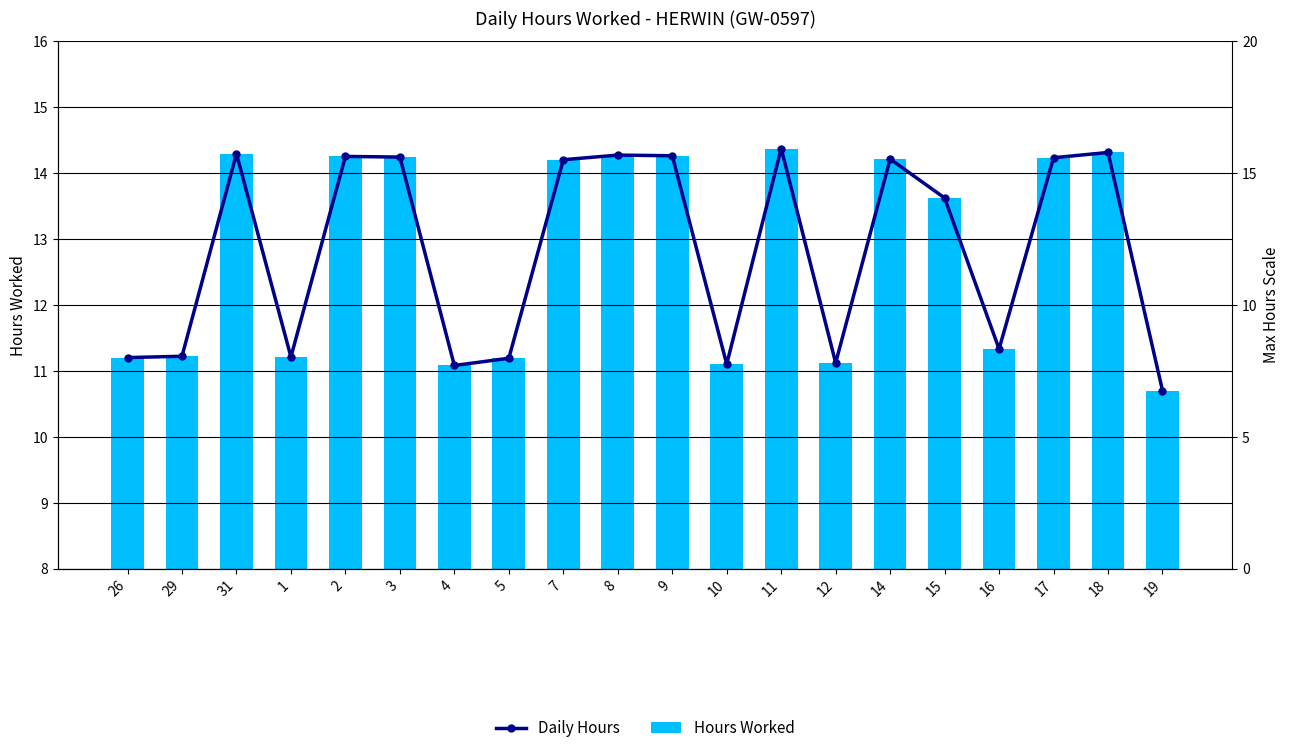

Which series has the largest total across all categories?

Daily Hours